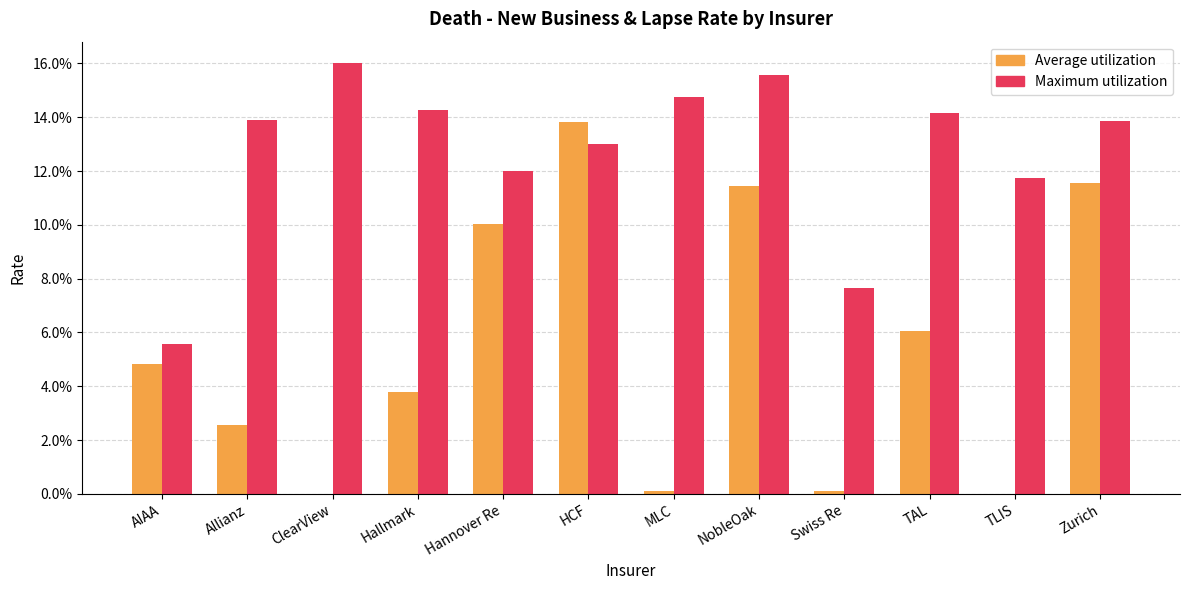

What is the sum of all Maximum utilization values?

152.4